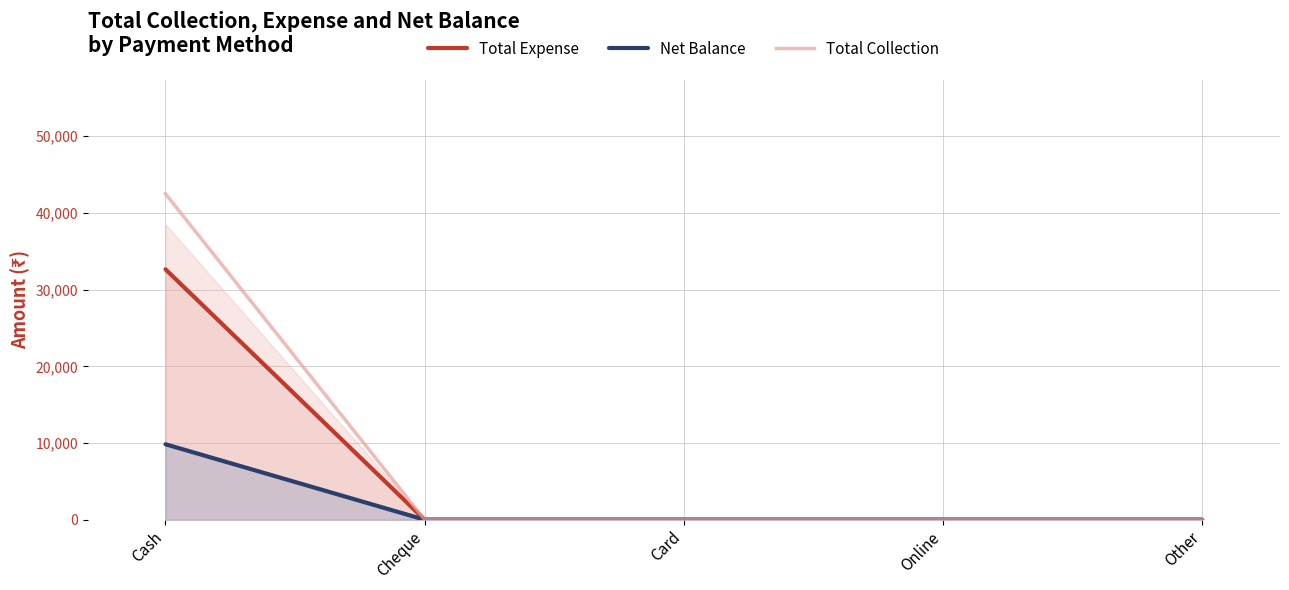

The value of Total Collection at Cash is 42500. True or false?

True